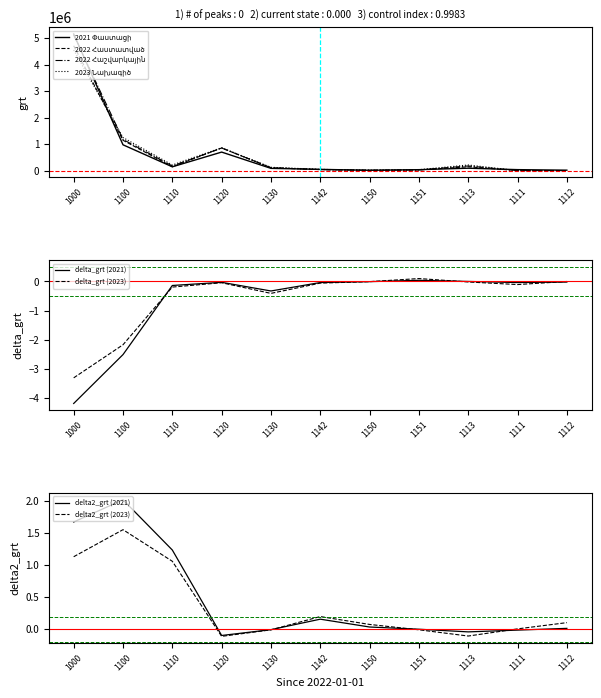

Which series has the widest spread of values?

2021 Փաստացի